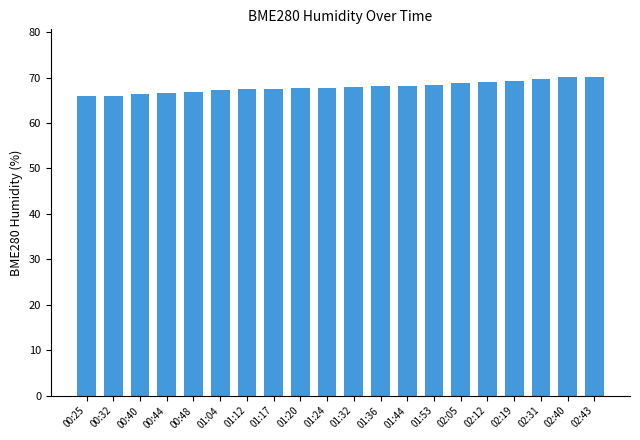

What is the difference between the maximum and minimum values?

4.2